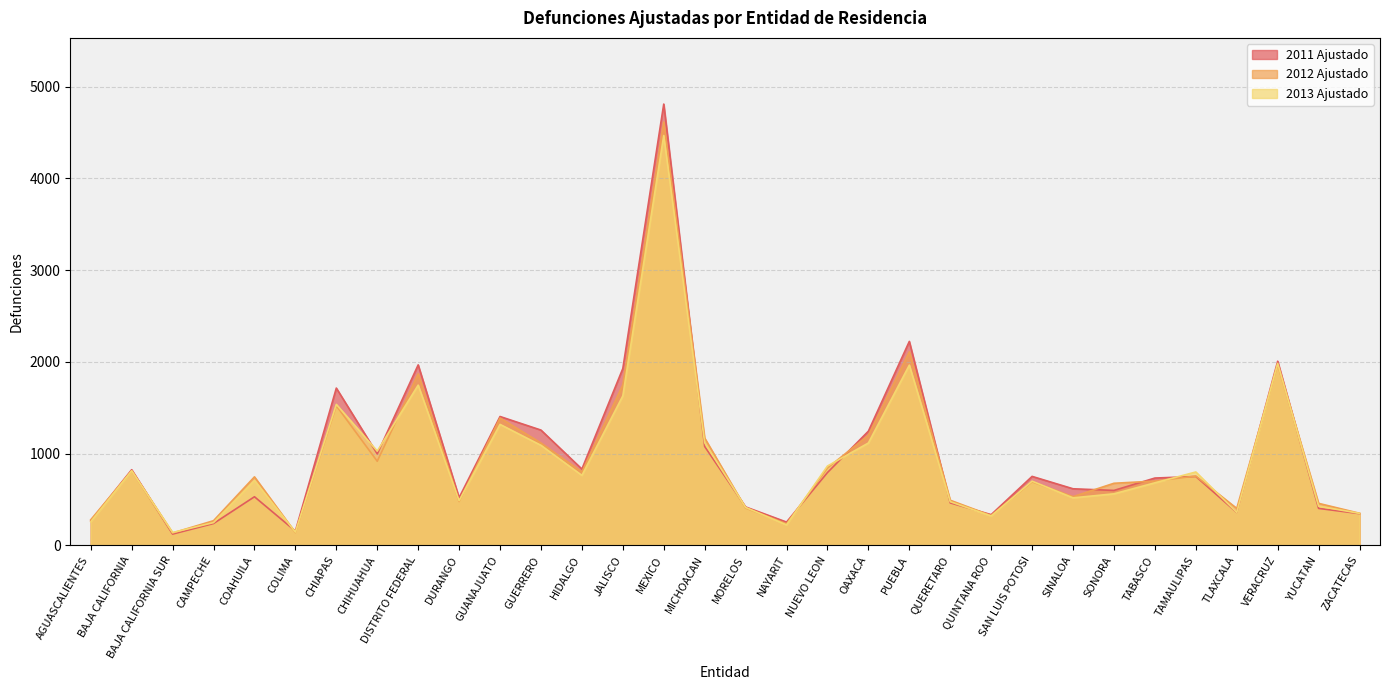

What is the sum of all 2012 Ajustado values?

30136